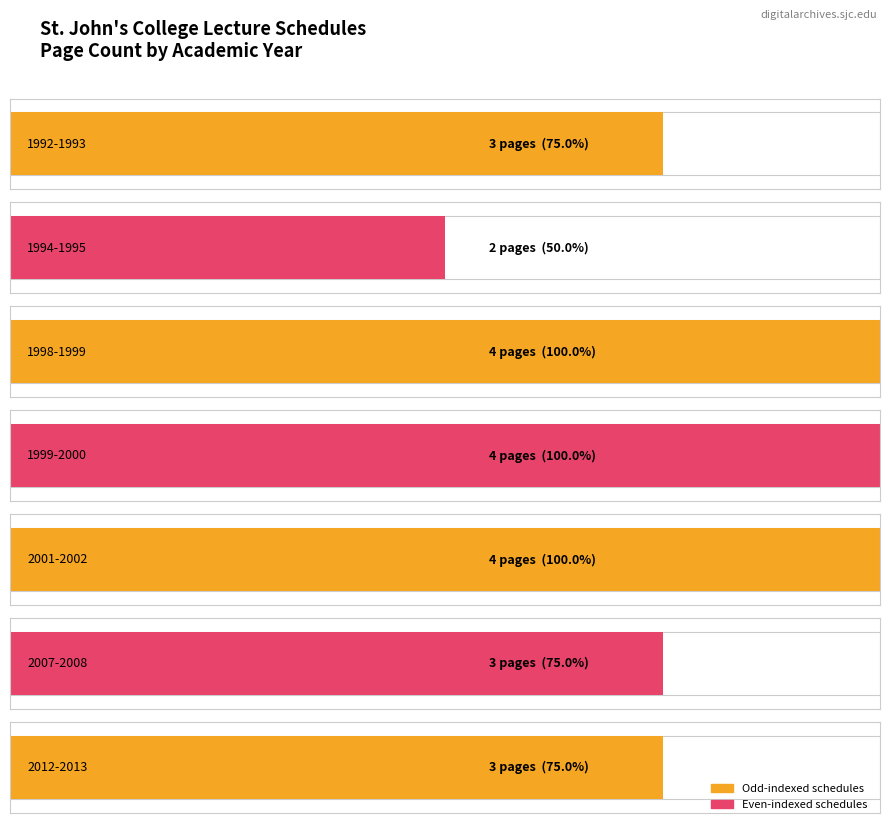

How many bars are there in total?

7